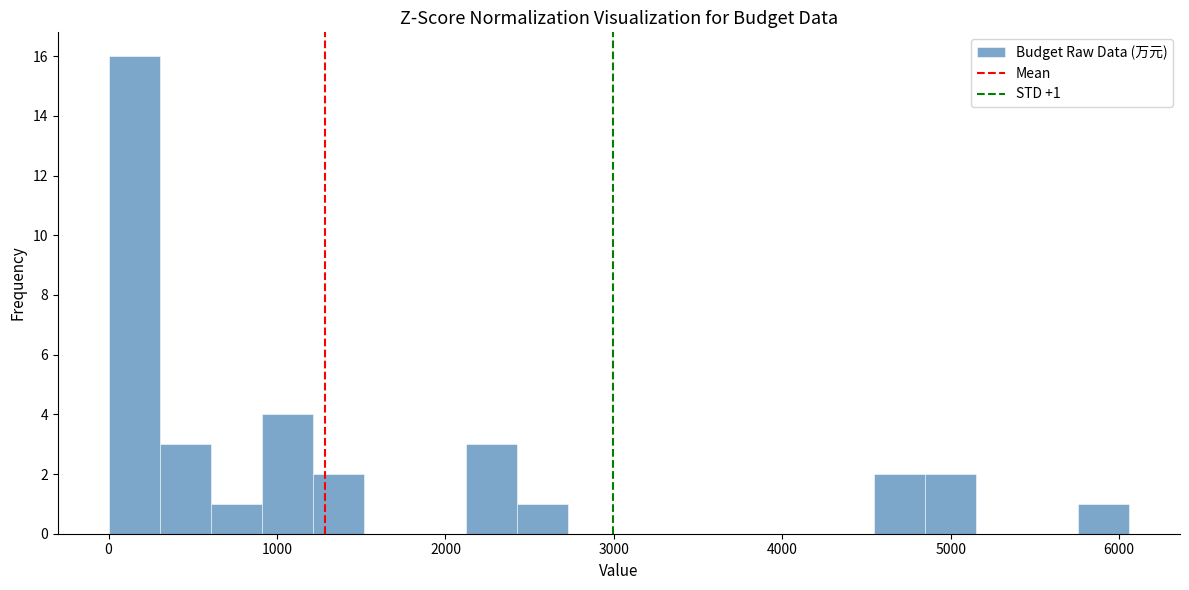

Around what value on the x-axis is the tallest bar? Give the approximate position of its centre, as read against the axis.

200